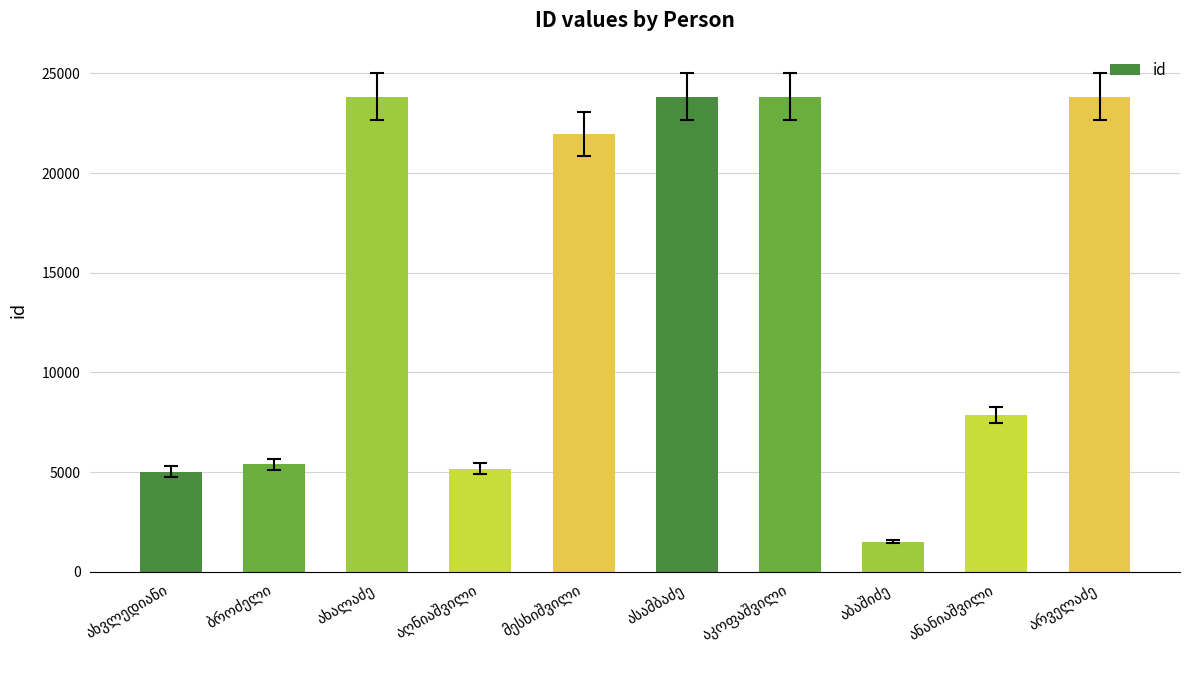

What is the sum of all values?

142266